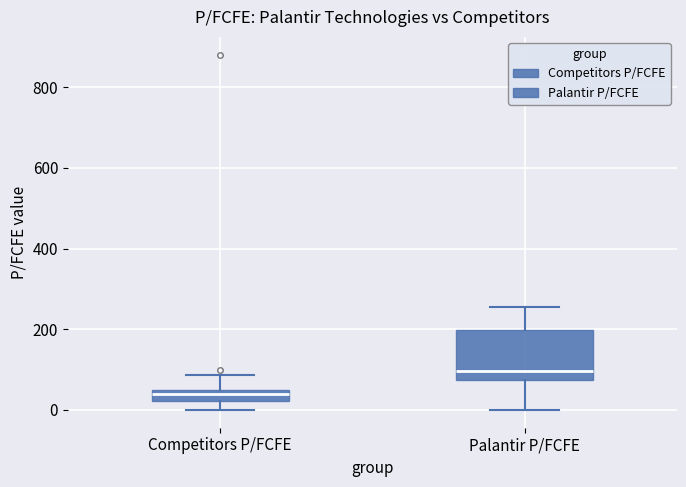

Which box has the lowest median line?

Competitors P/FCFE